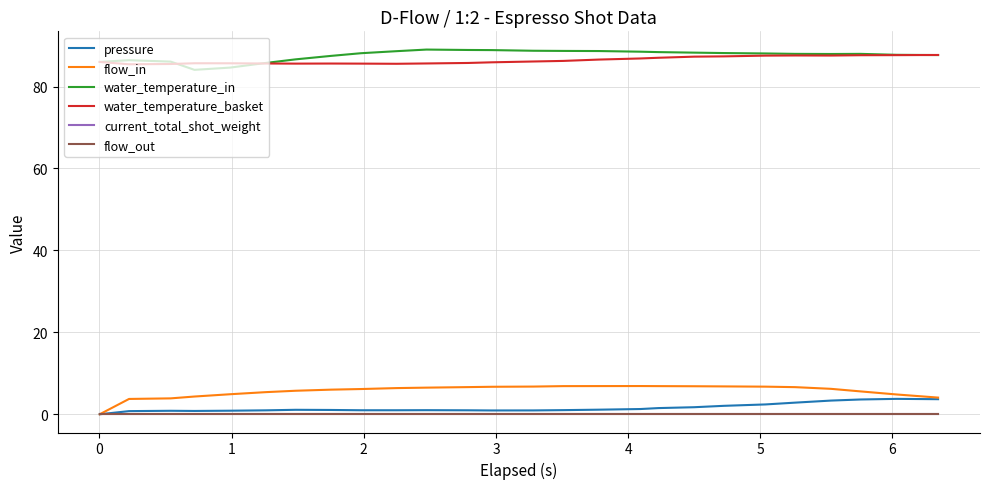

Does the chart have visible grid lines?

Yes